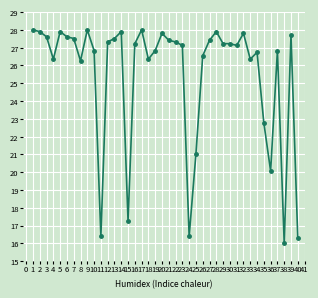

At which category does the data reach its first local valley?

4